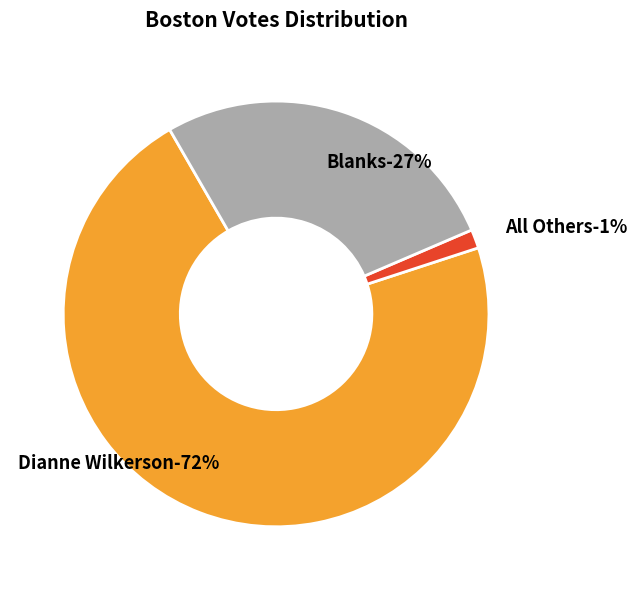

True or false: Blanks accounts for 34% of the total.

False